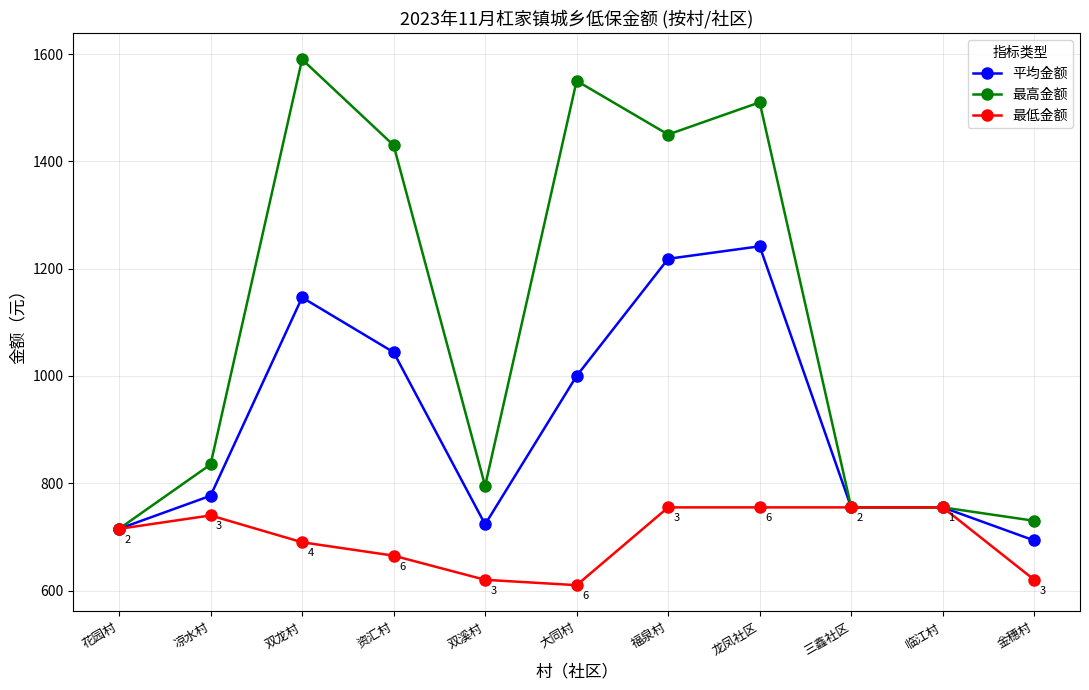

At 资汇村, list the series in order from largest to smallest.

最高金额, 平均金额, 最低金额